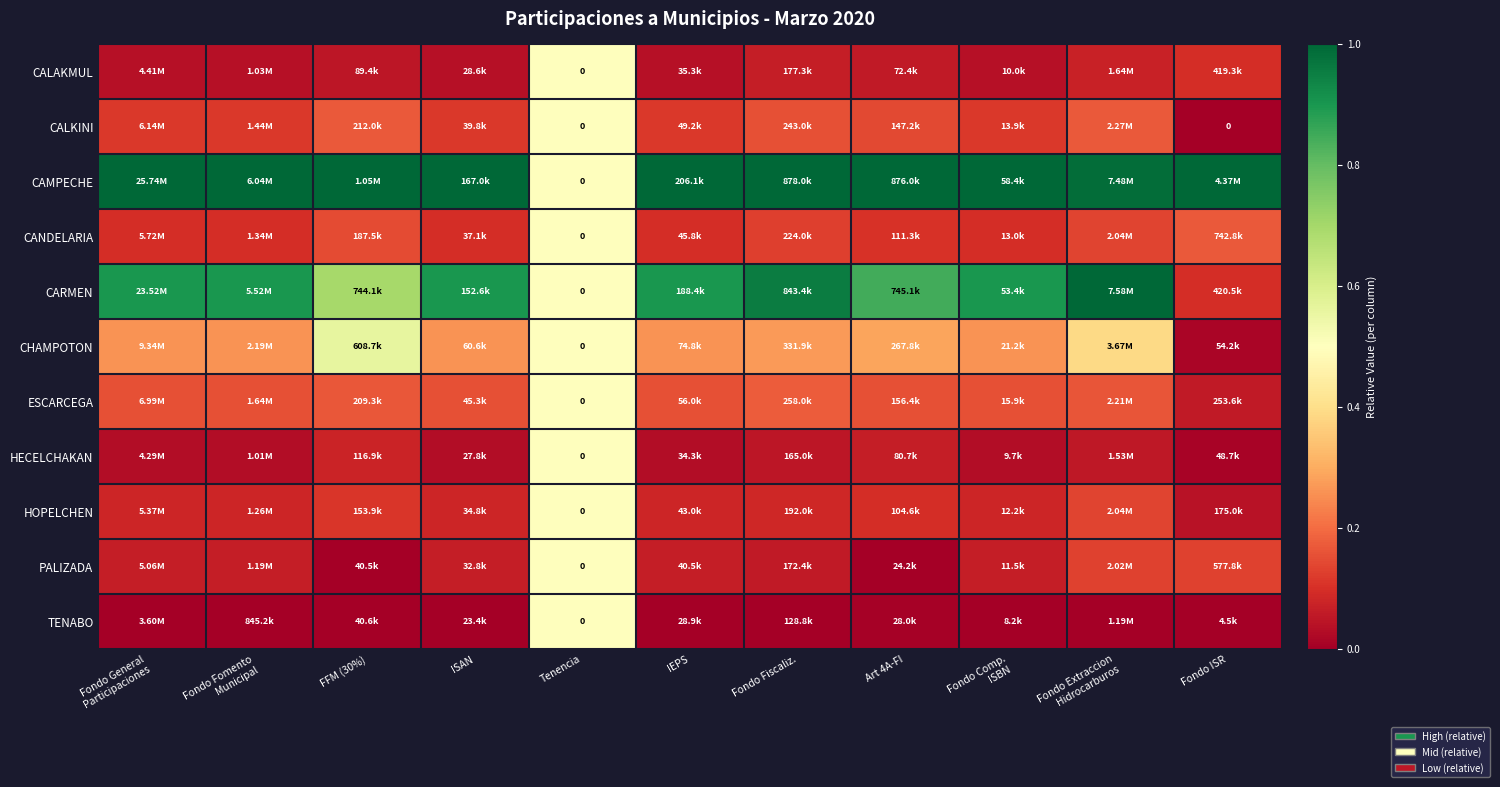

The value of HOPELCHEN at Fondo General Participaciones is 0.0. True or false?

False